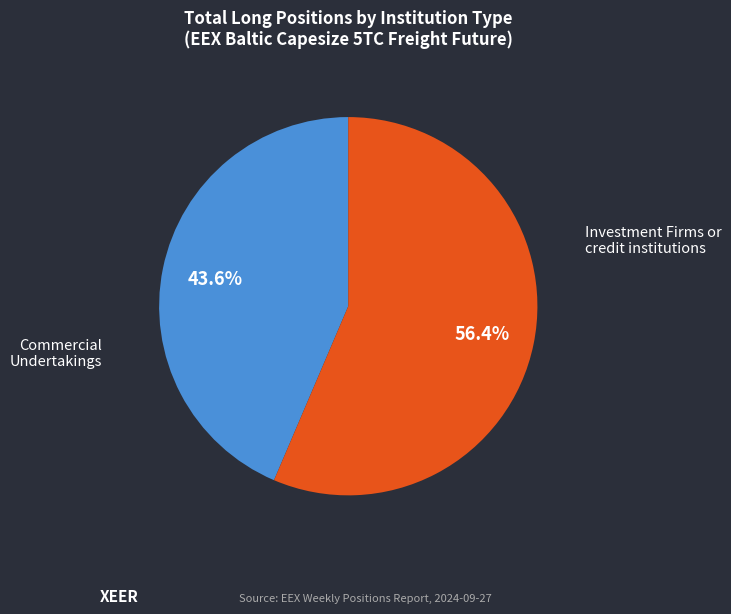

Is there a majority slice in this chart?

Yes